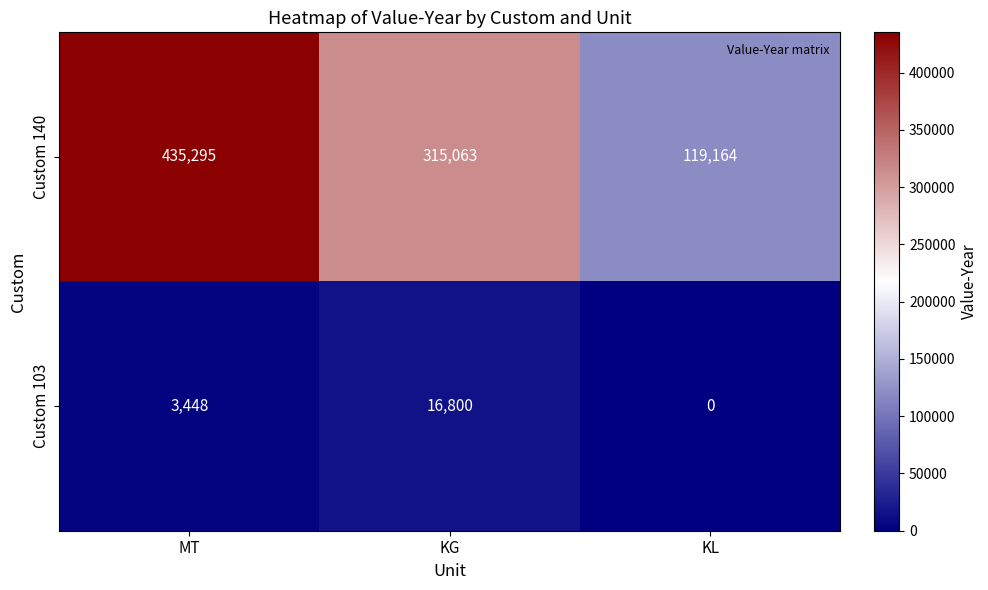

What is the greatest value displayed?

435295